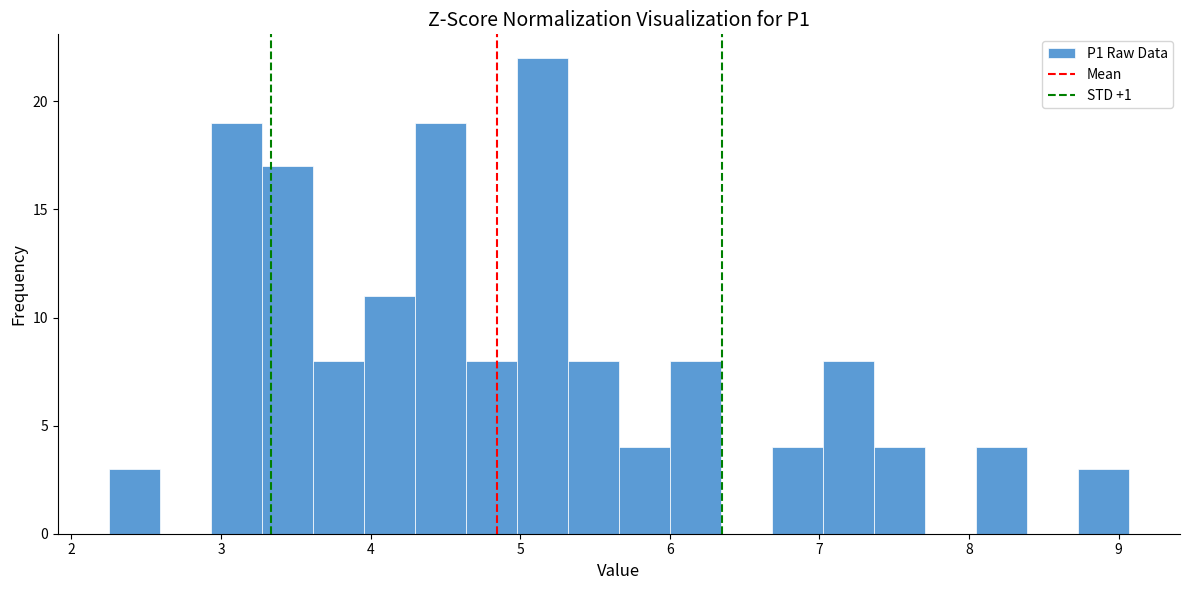

Around what value on the x-axis is the tallest bar? Give the approximate position of its centre, as read against the axis.

5.1